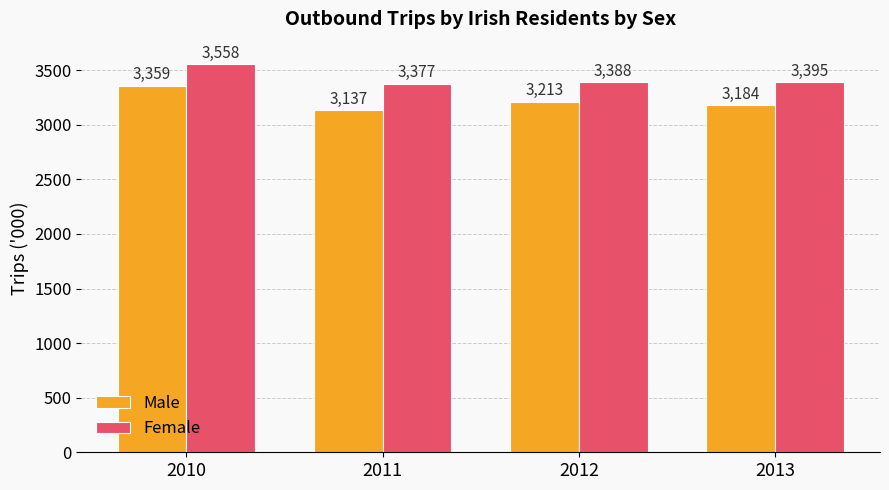

What is the sum of all Male values?

12892.2